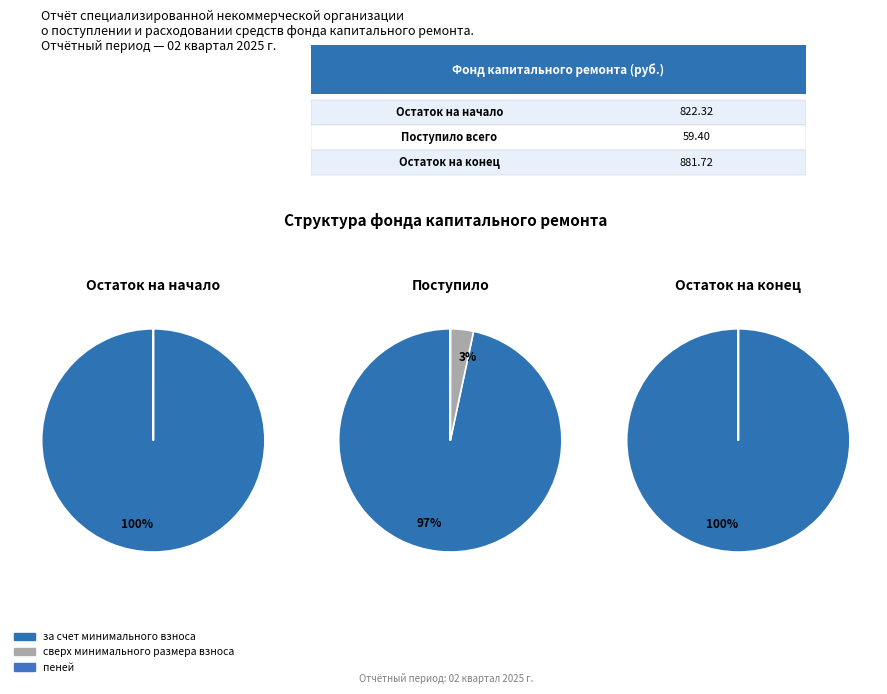

How many slices are in this pie chart?

2